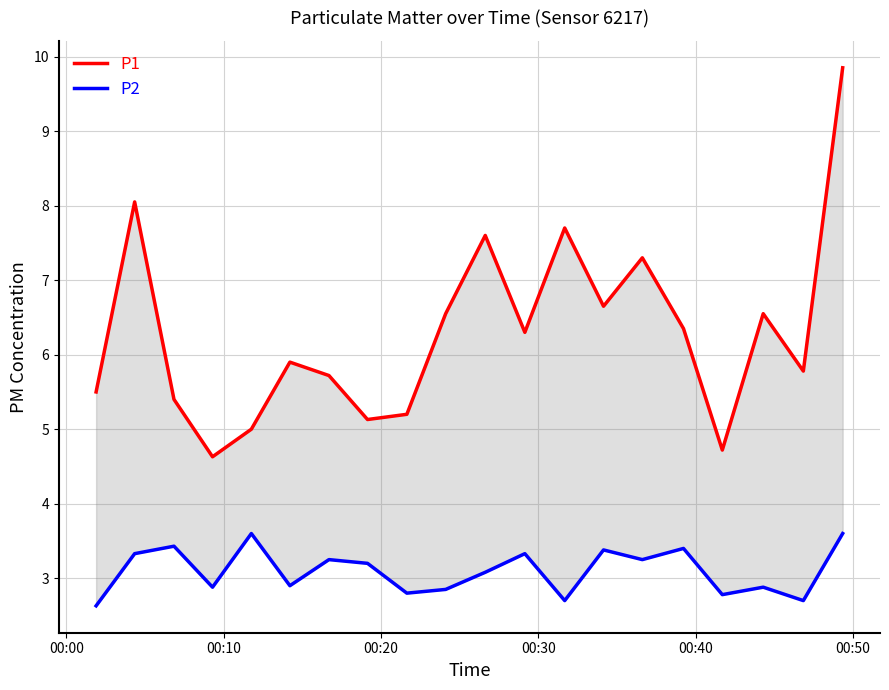

What is the lowest value of the P1 series?

4.6